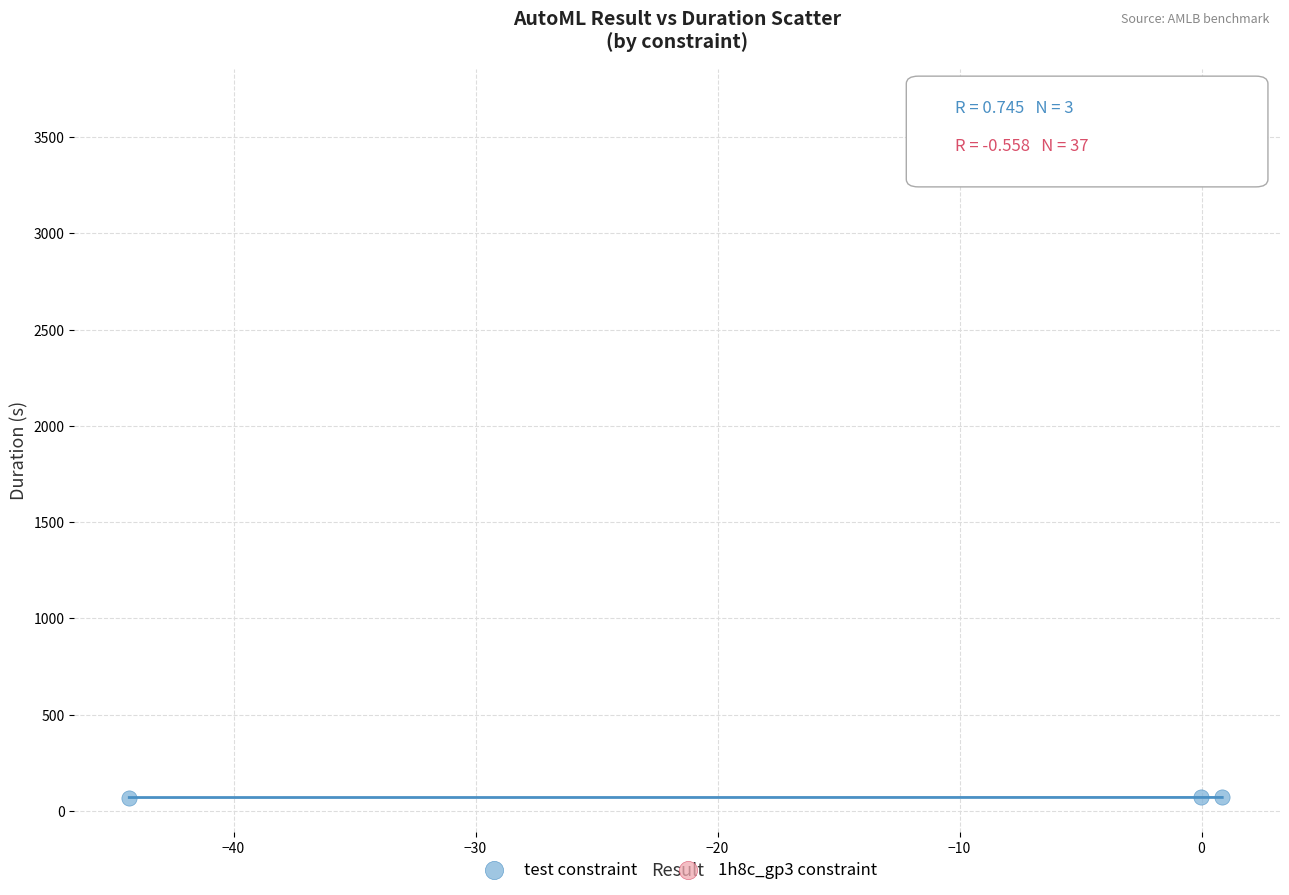

Which series has the largest Y range (max minus min)?

1h8c_gp3 constraint